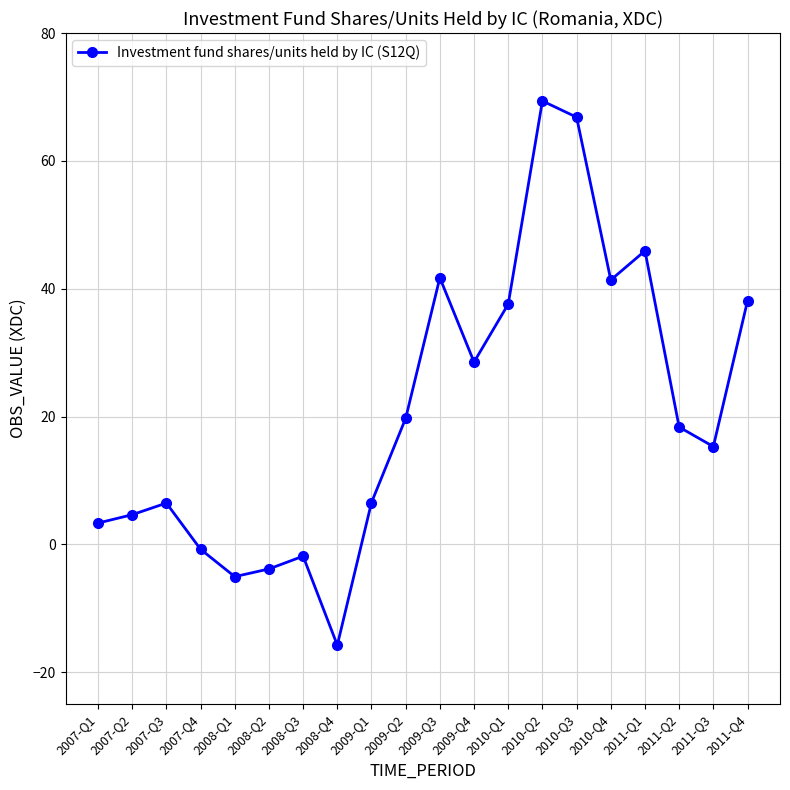

What is the sum of the values at 2008-Q2 and 2011-Q3?

11.5